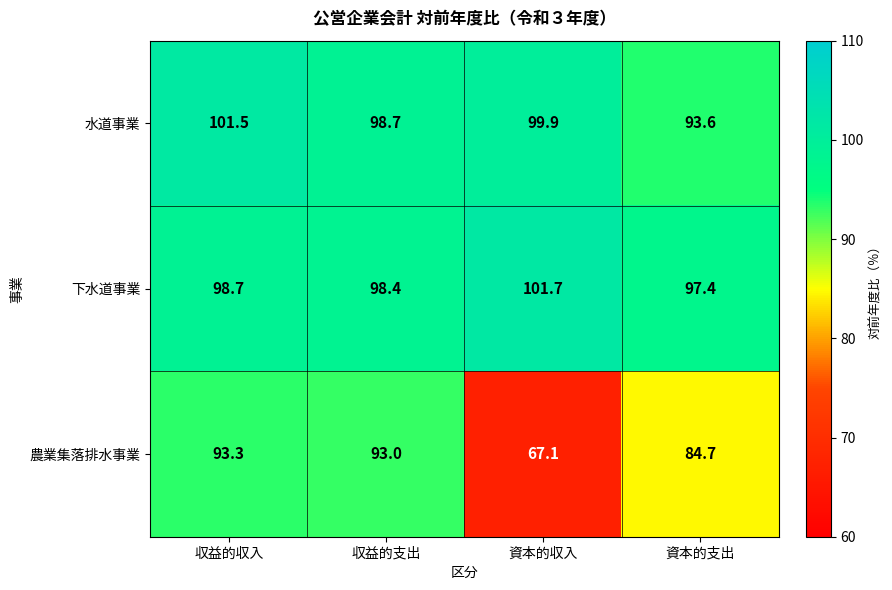

Between 収益的支出 and 資本的支出, which series saw the biggest shift?

農業集落排水事業